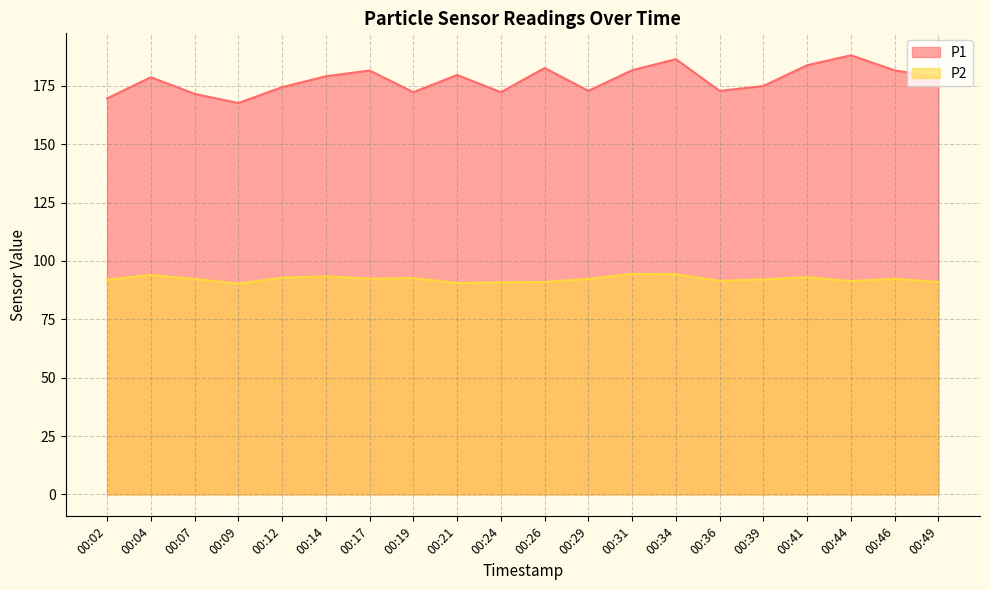

What is the value of the P1 point at the 13th from the left?

181.7